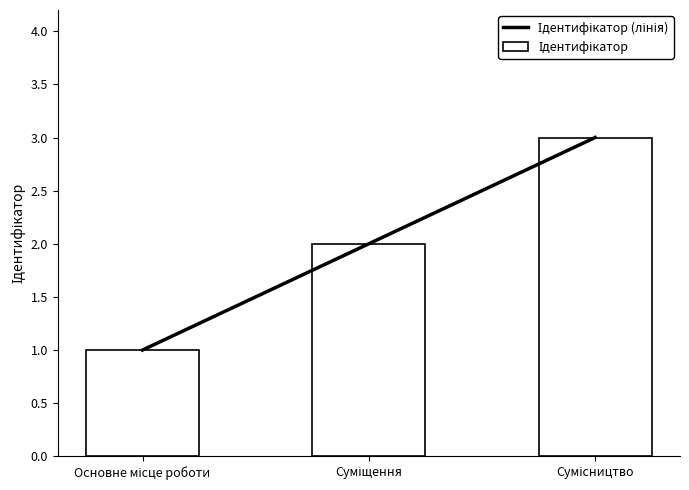

What are all the series names shown in the legend?

Ідентифікатор (лінія), Ідентифікатор